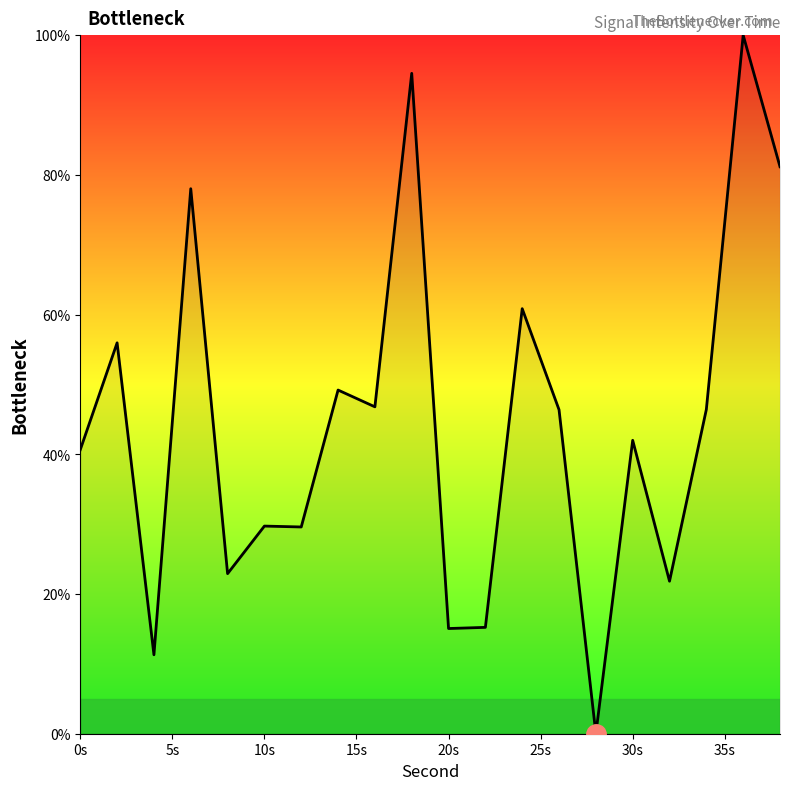

What is the maximum value shown in the chart?

100.0